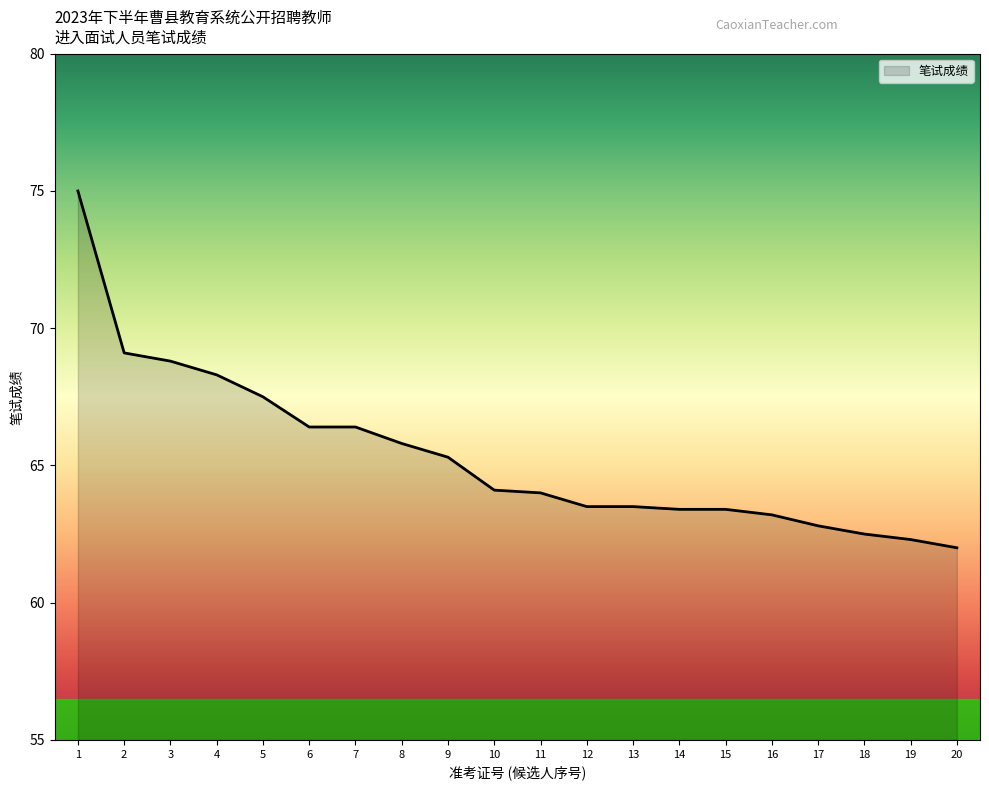

How many lines are shown in the chart?

1